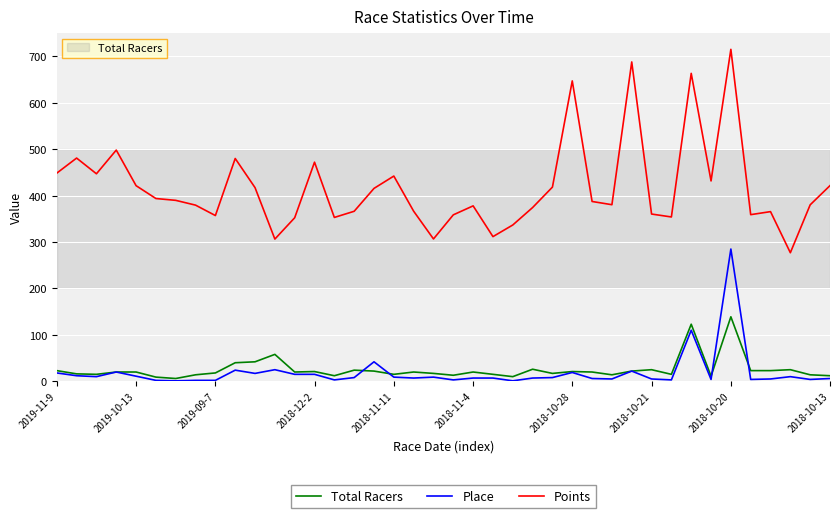

Which series has the largest total across all categories?

Points